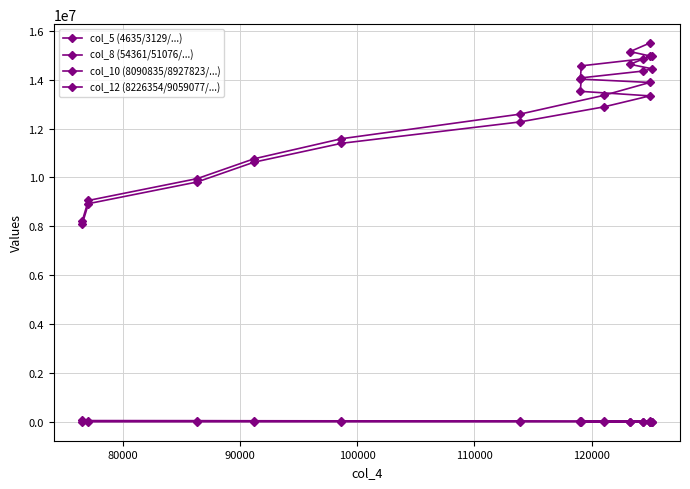

What is the minimum value shown in the chart?

1609